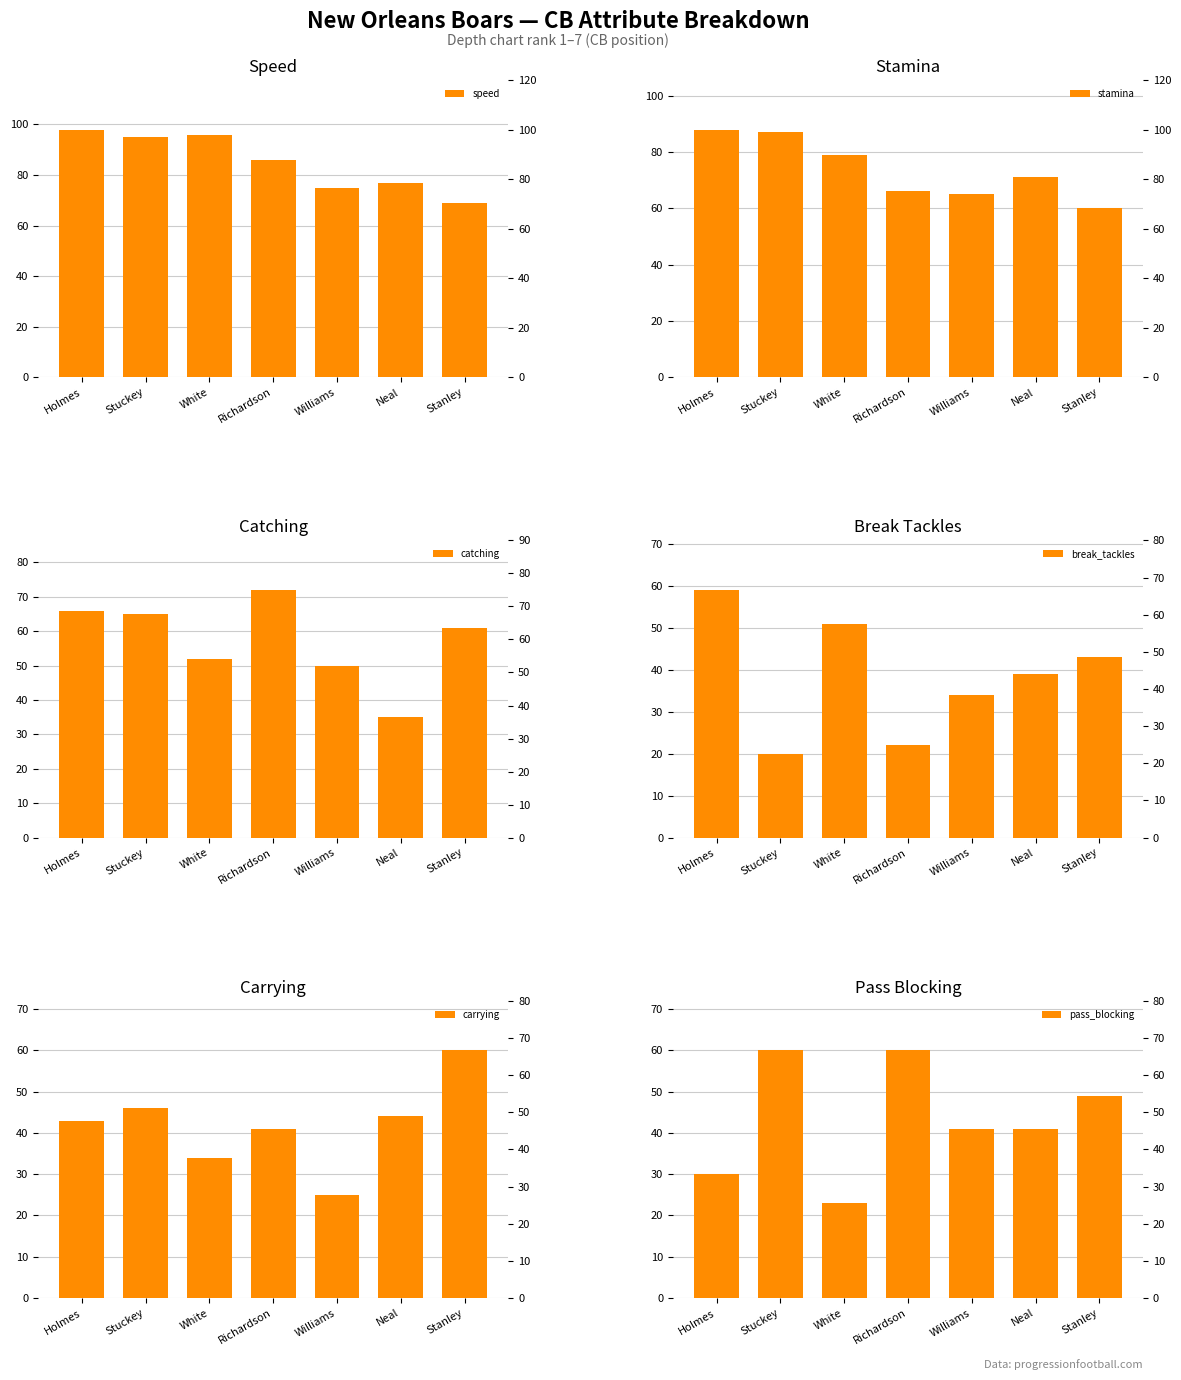

Which series has the widest spread of values?

break_tackles